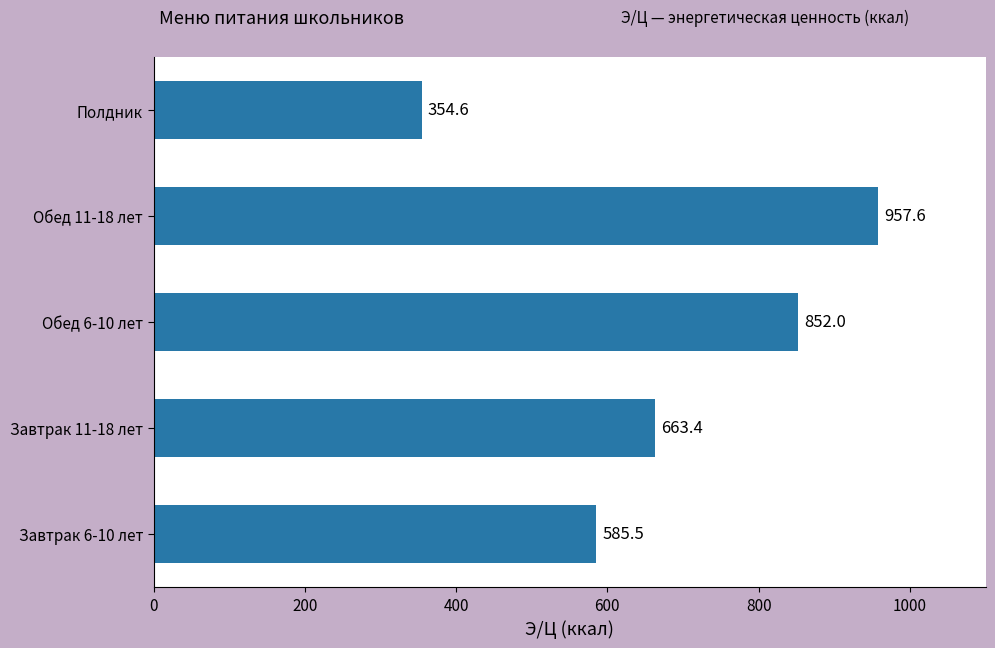

What is the sum of the values at Обед 6-10 лет and Завтрак 11-18 лет?

1515.4